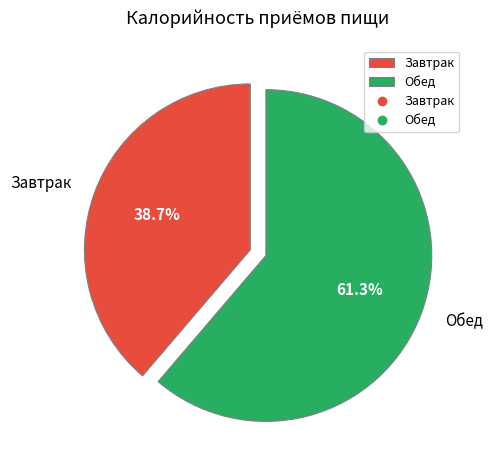

Between Завтрак and Обед, which is larger?

Обед